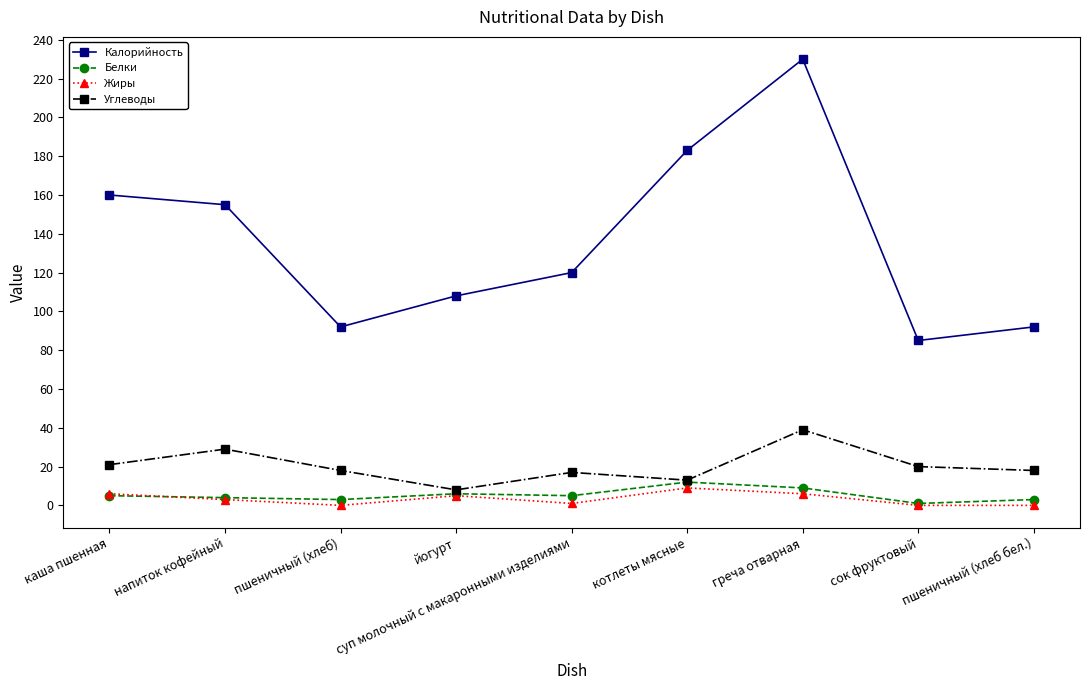

What is the value of the Углеводы point at the 7th from the left?

39